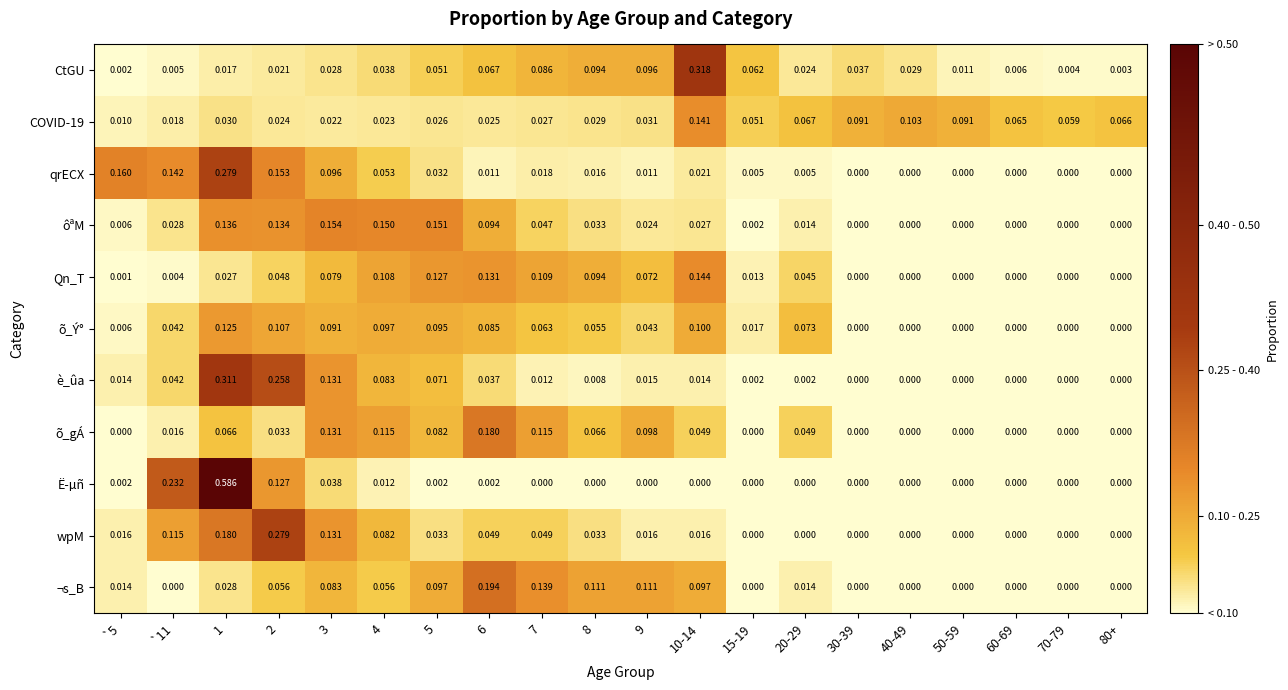

Is the value of ôªM at 15-19 greater than the value of õ_gÁ at `5?

Yes